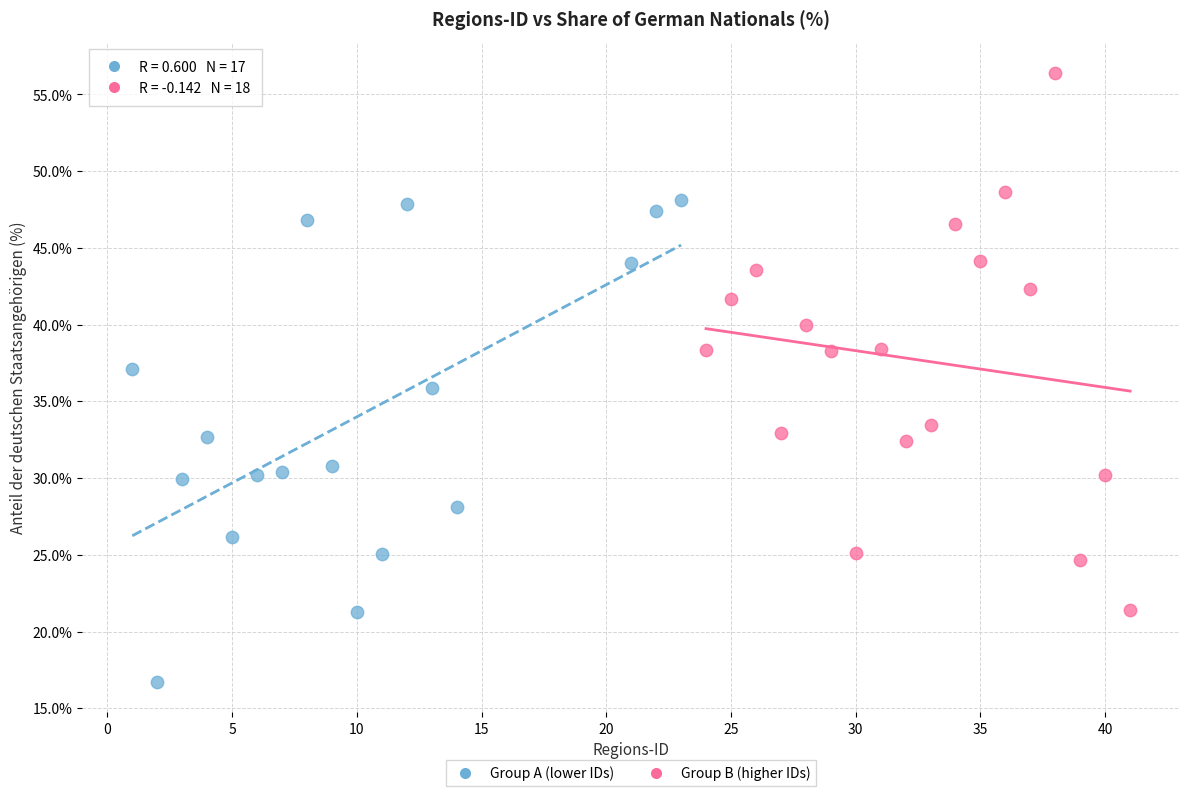

Which series has the widest spread of Y values?

Group B (higher IDs)